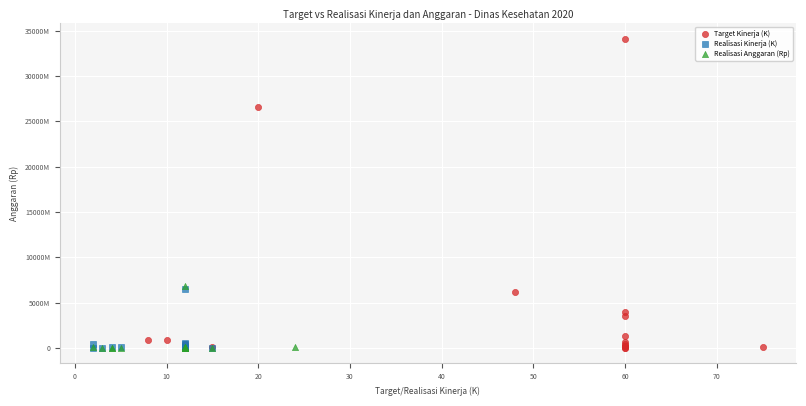

Which series contains the highest Y value?

Target Kinerja (K)